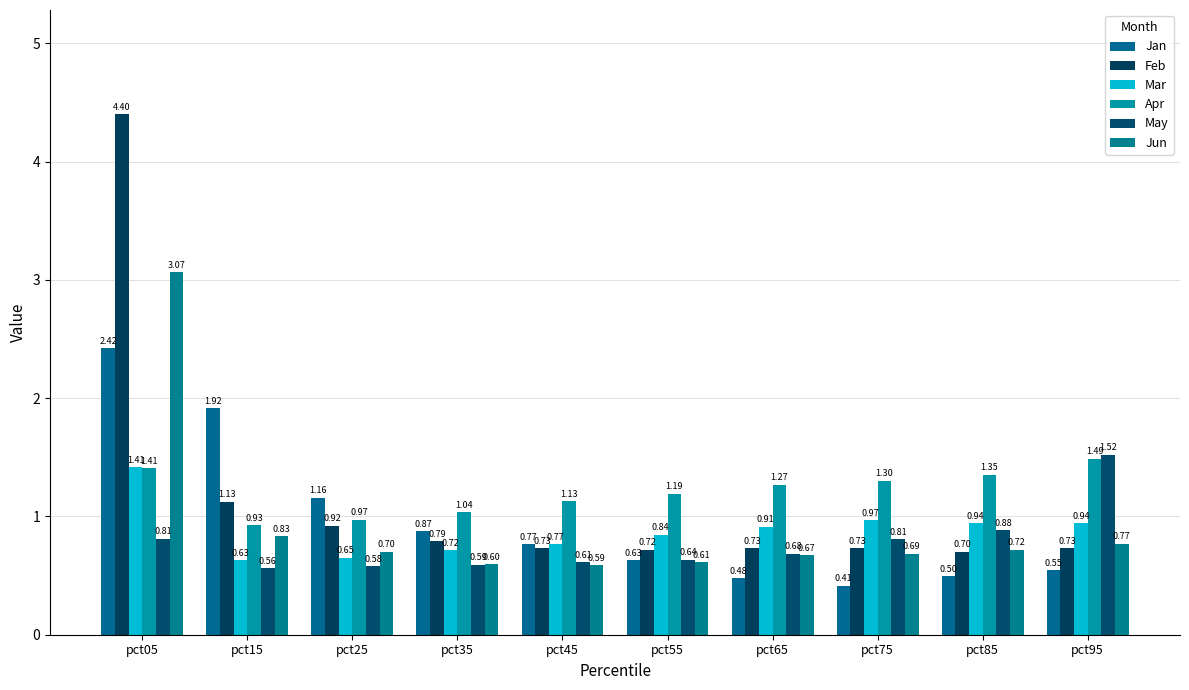

Reading right to left, extract all data points from this chart.

Jan: pct95=0.5	pct85=0.5	pct75=0.4	pct65=0.5	pct55=0.6	pct45=0.8	pct35=0.9	pct25=1.2	pct15=1.9	pct05=2.4
Feb: pct95=0.7	pct85=0.7	pct75=0.7	pct65=0.7	pct55=0.7	pct45=0.7	pct35=0.8	pct25=0.9	pct15=1.1	pct05=4.4
Mar: pct95=0.9	pct85=0.9	pct75=1.0	pct65=0.9	pct55=0.8	pct45=0.8	pct35=0.7	pct25=0.7	pct15=0.6	pct05=1.4
Apr: pct95=1.5	pct85=1.4	pct75=1.3	pct65=1.3	pct55=1.2	pct45=1.1	pct35=1.0	pct25=1.0	pct15=0.9	pct05=1.4
May: pct95=1.5	pct85=0.9	pct75=0.8	pct65=0.7	pct55=0.6	pct45=0.6	pct35=0.6	pct25=0.6	pct15=0.6	pct05=0.8
Jun: pct95=0.8	pct85=0.7	pct75=0.7	pct65=0.7	pct55=0.6	pct45=0.6	pct35=0.6	pct25=0.7	pct15=0.8	pct05=3.1